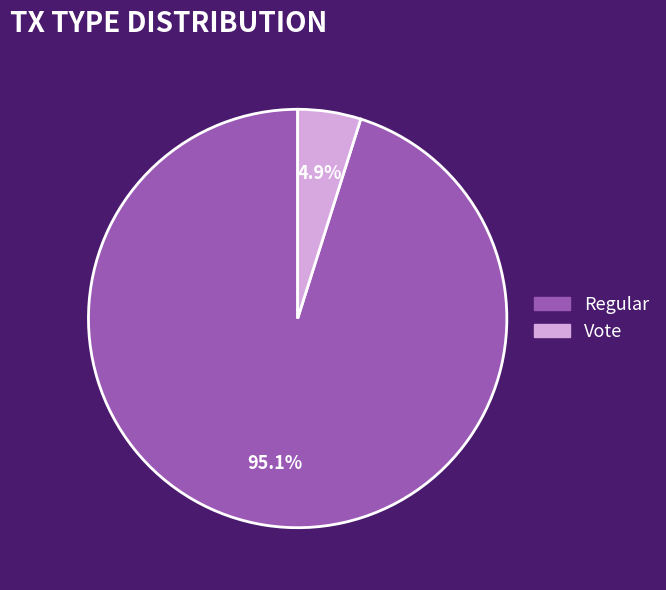

How many slices are in this pie chart?

2